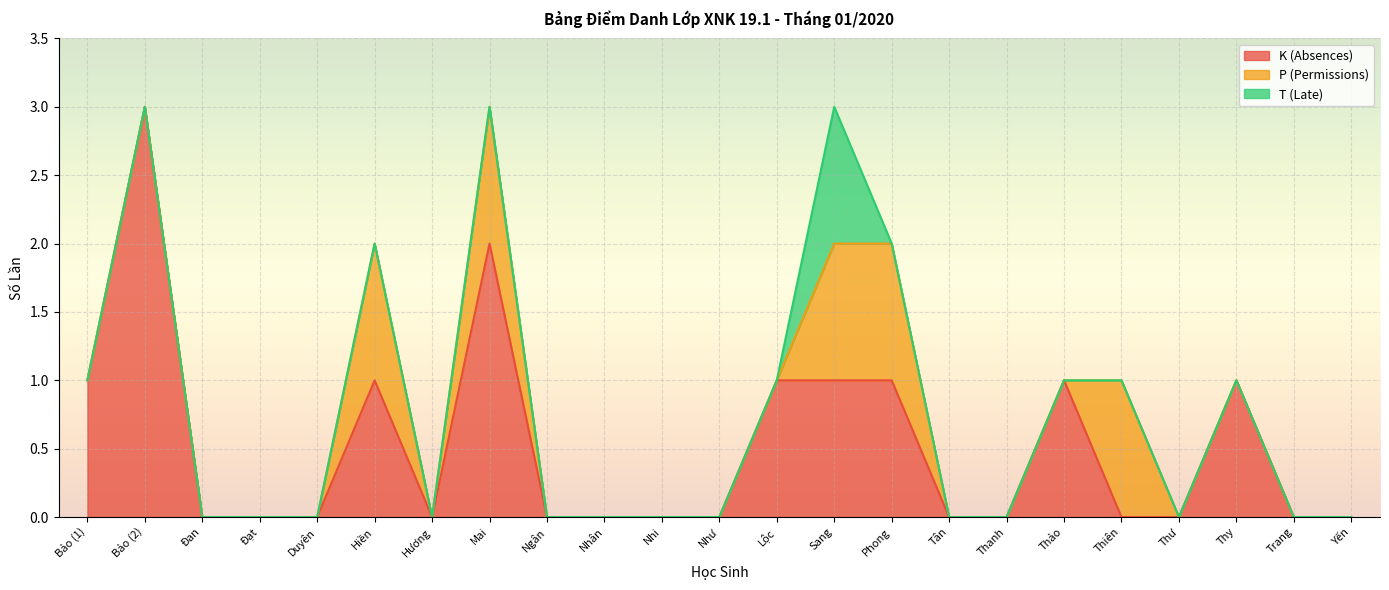

How many series are shown in this chart?

3